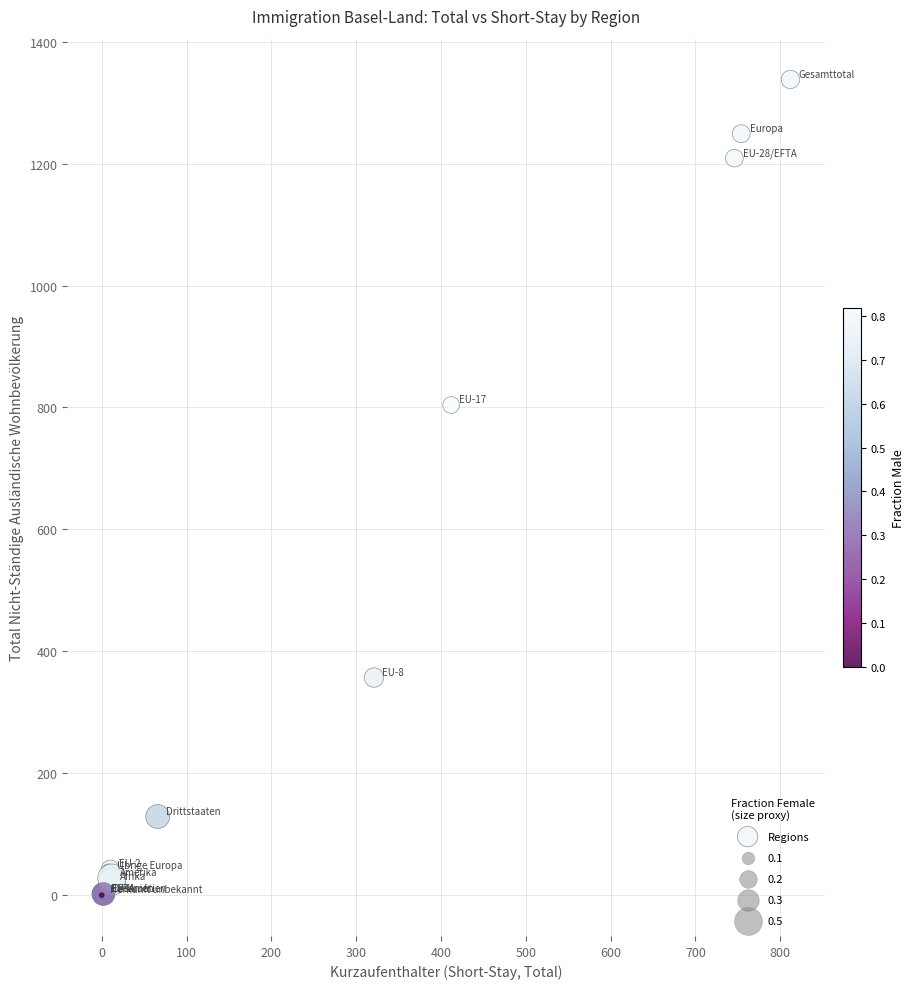

What Y value in the scatter plot is closest to 669?

804